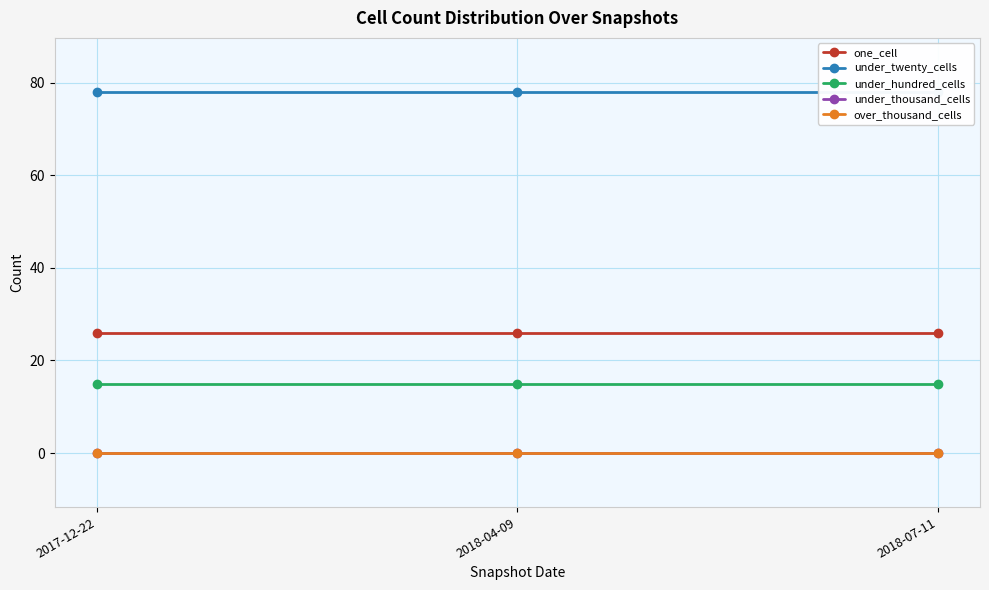

What is the label of the 2nd point from the left?

2018-04-09